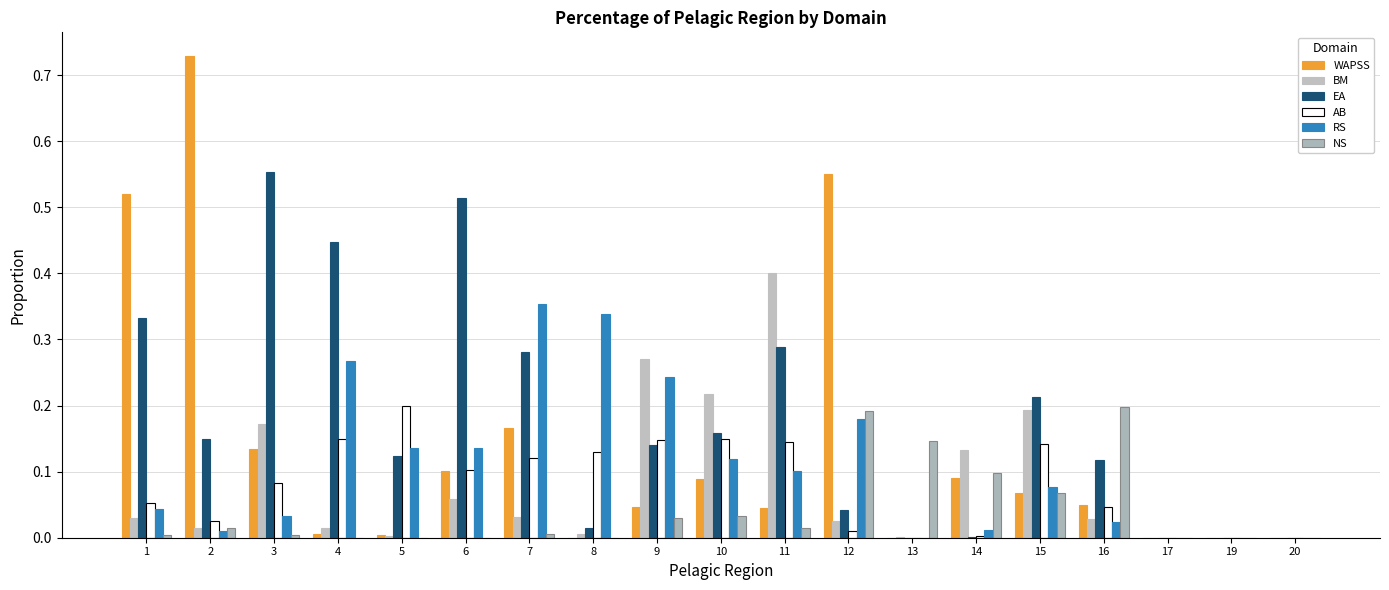

At how many categories does at least one series exceed 0?

16